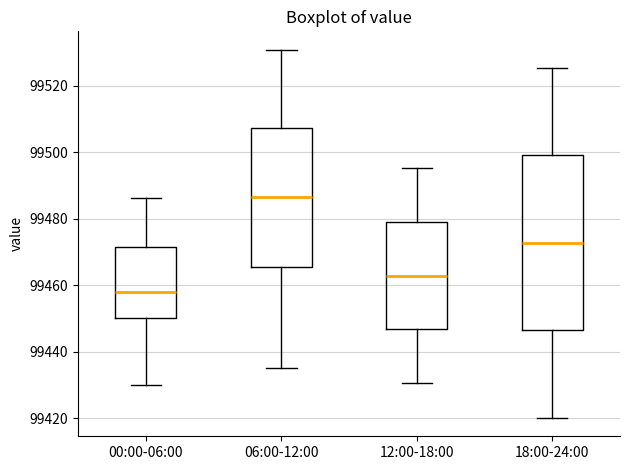

Where does the upper whisker of the box for 00:00-06:00 end on the y-axis? The values are not printed on the chart, so give them approximately, as read against the axis.

99486